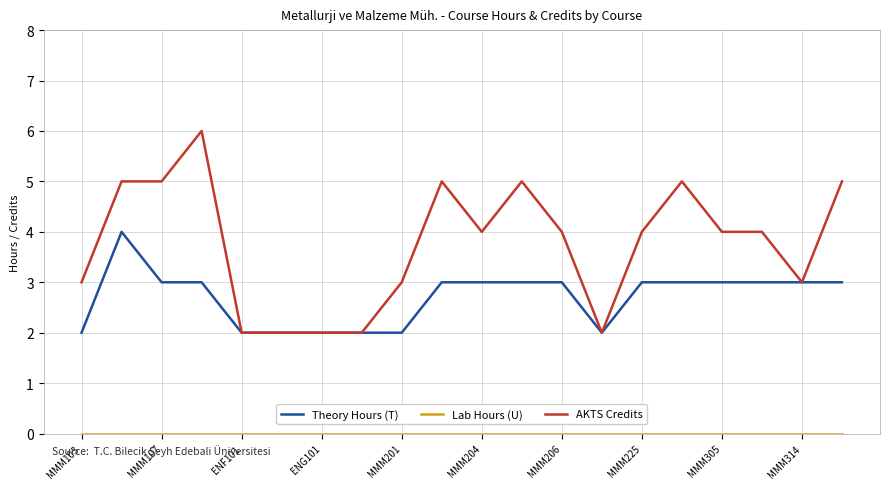

Which series has the largest total across all categories?

AKTS Credits